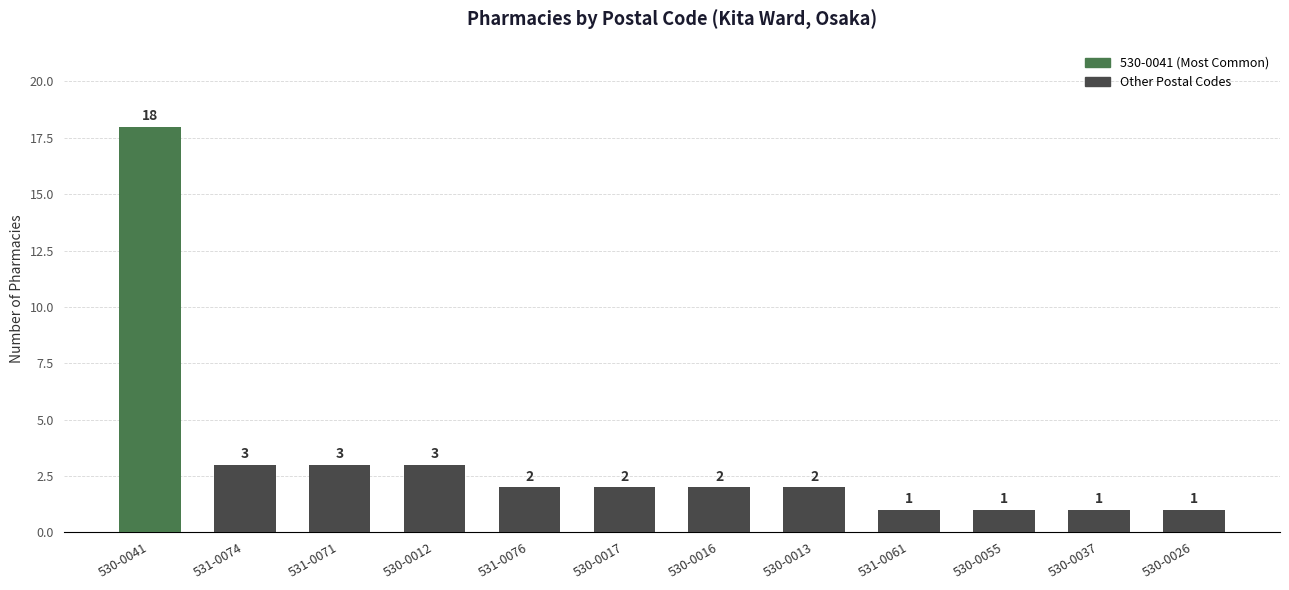

What is the approximate value at 531-0061?

1